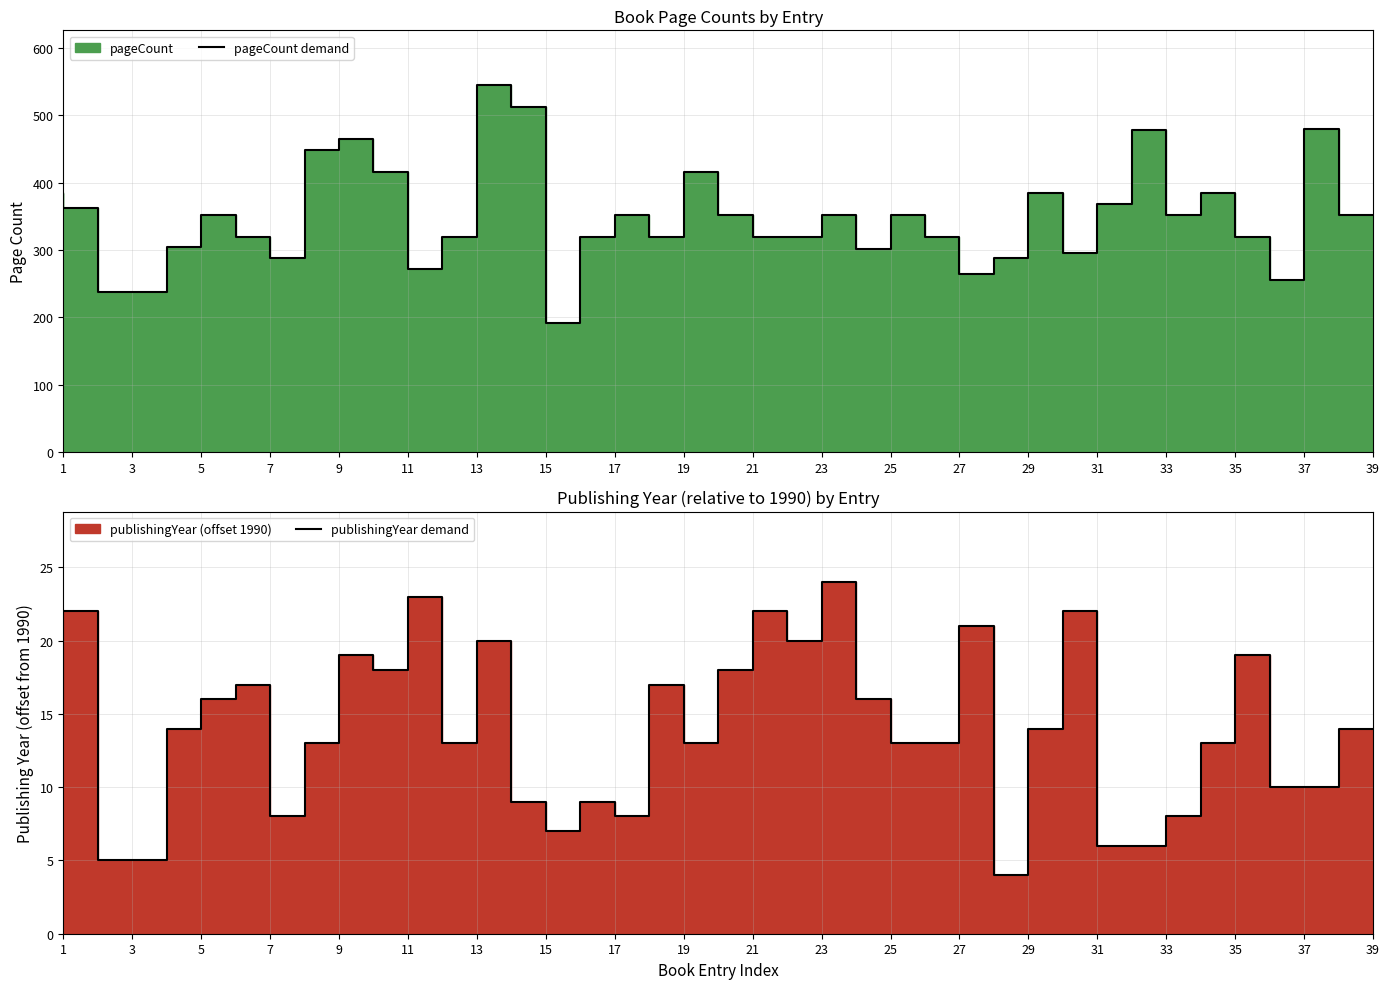

The value of pageCount demand at 7 is 210. True or false?

False